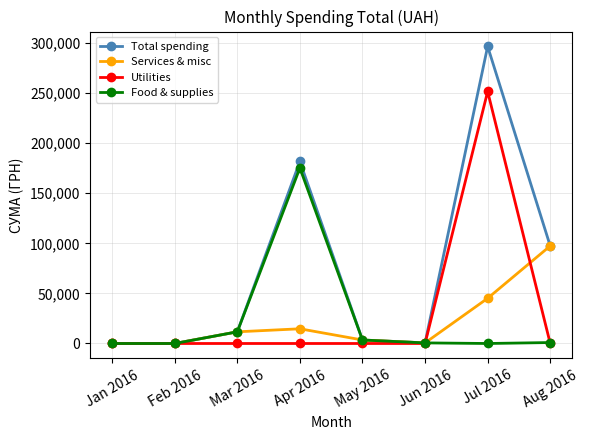

What is the label of the 5th point from the right?

Apr 2016